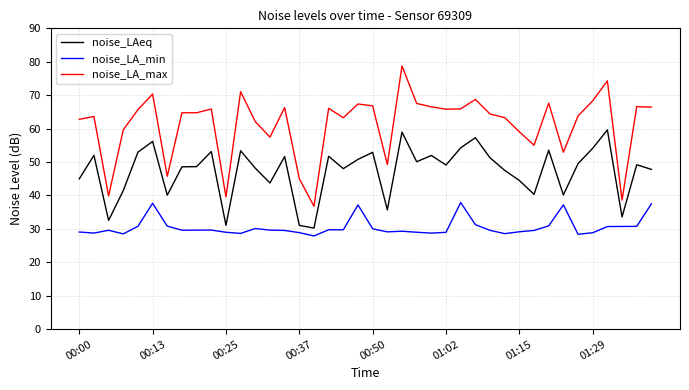

In noise_LAeq, how many points are lower than both neighbors (excluding endpoints)?

12